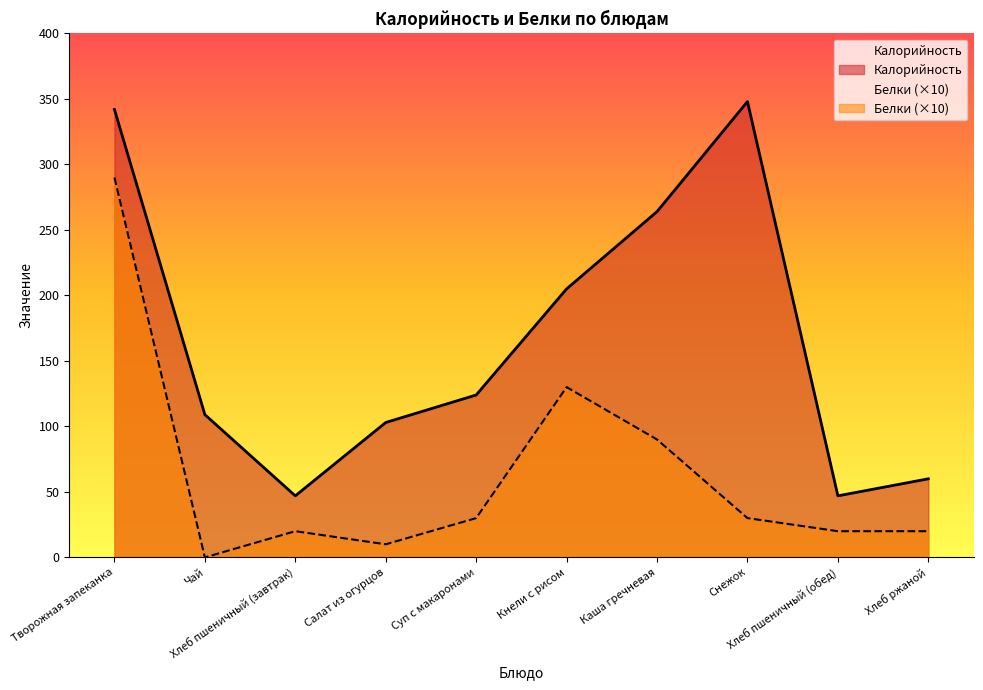

Rank the series by their maximum value, from lowest to highest.

Белки (×10), Калорийность